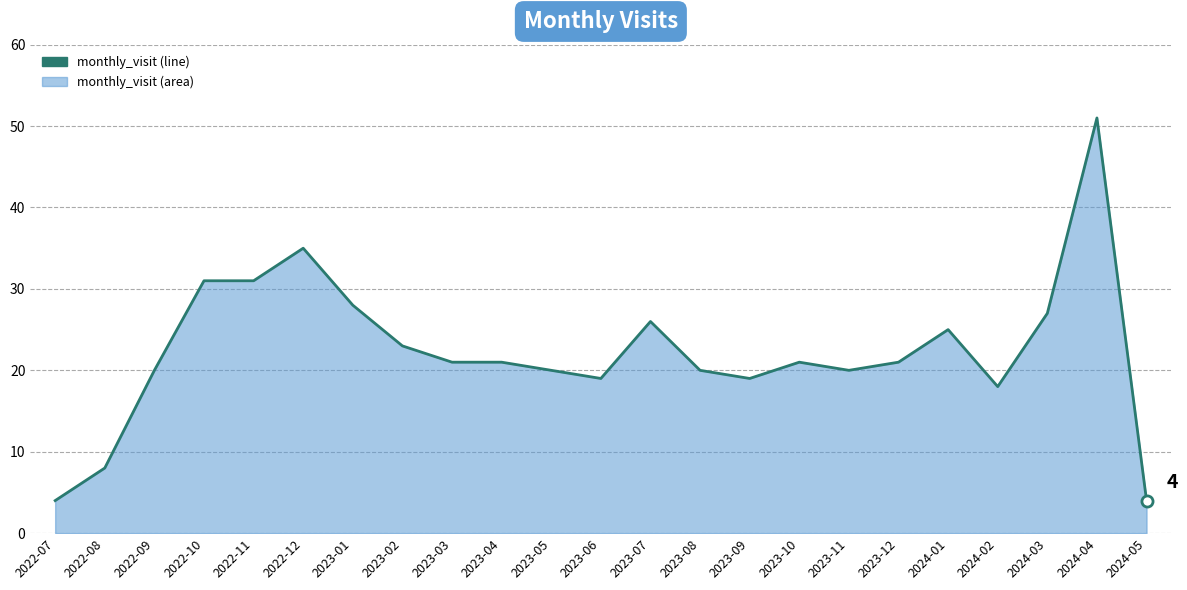

Approximately how many times larger is the value at 2023-12 compared to 2023-09?

1.1